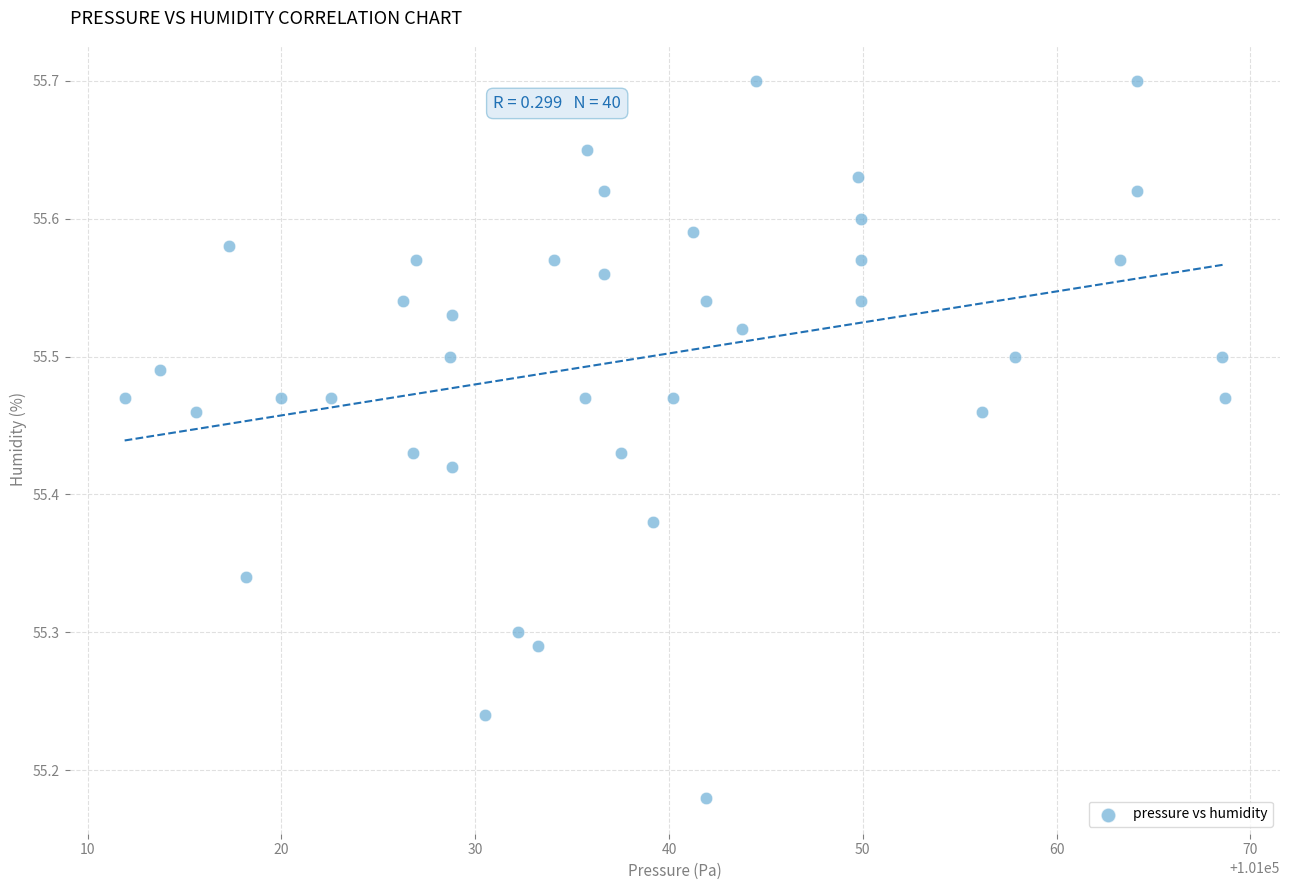

What is the range of X values (max minus min)?

56.8